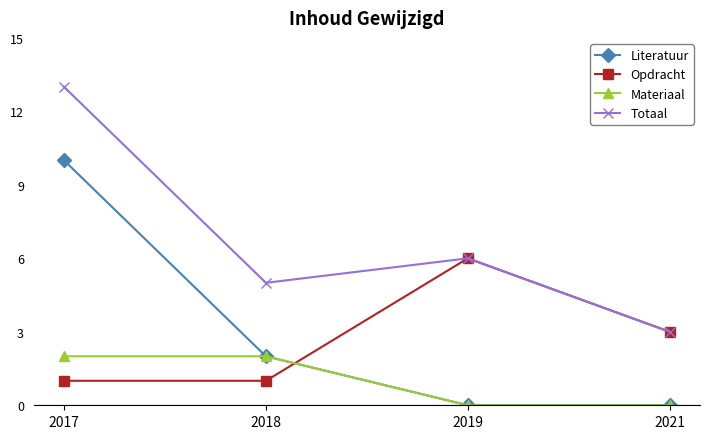

How many categories are shown in the chart?

4